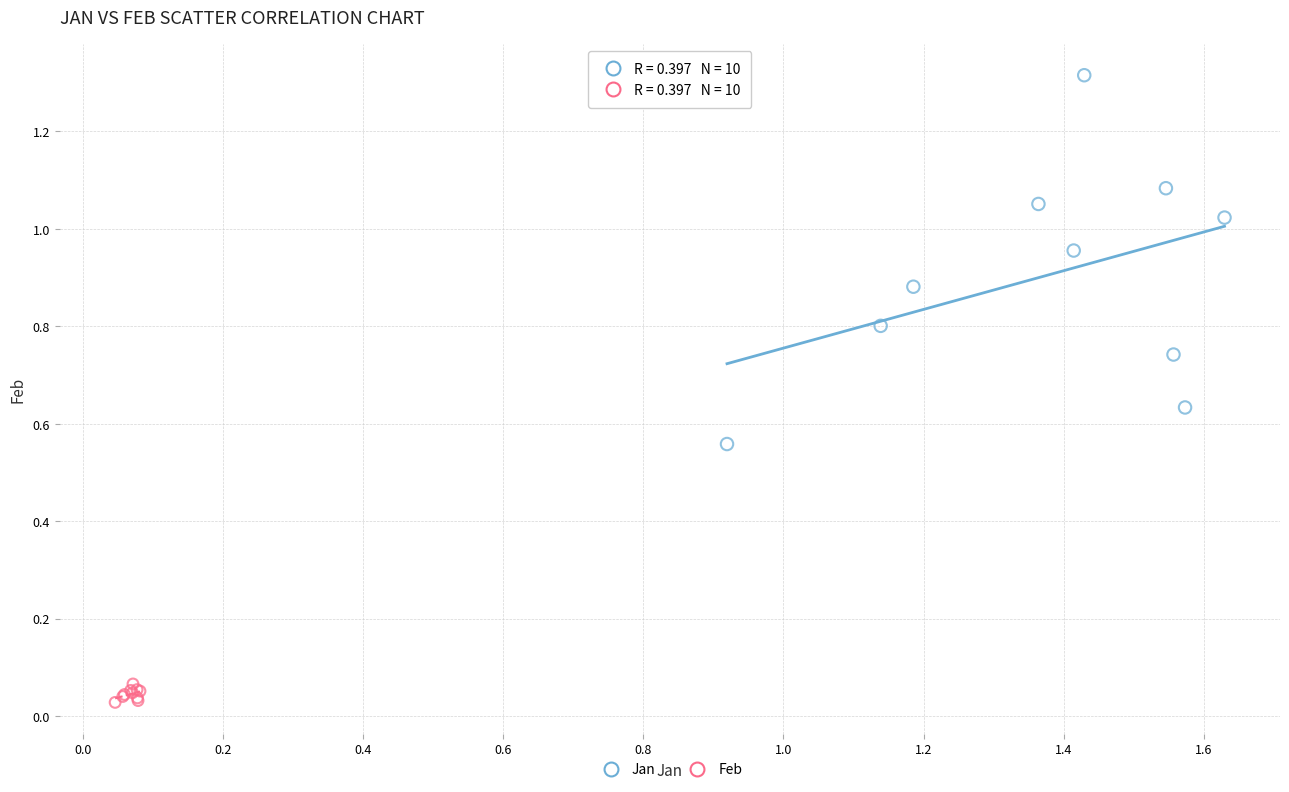

Which series reaches the minimum Y coordinate?

Feb